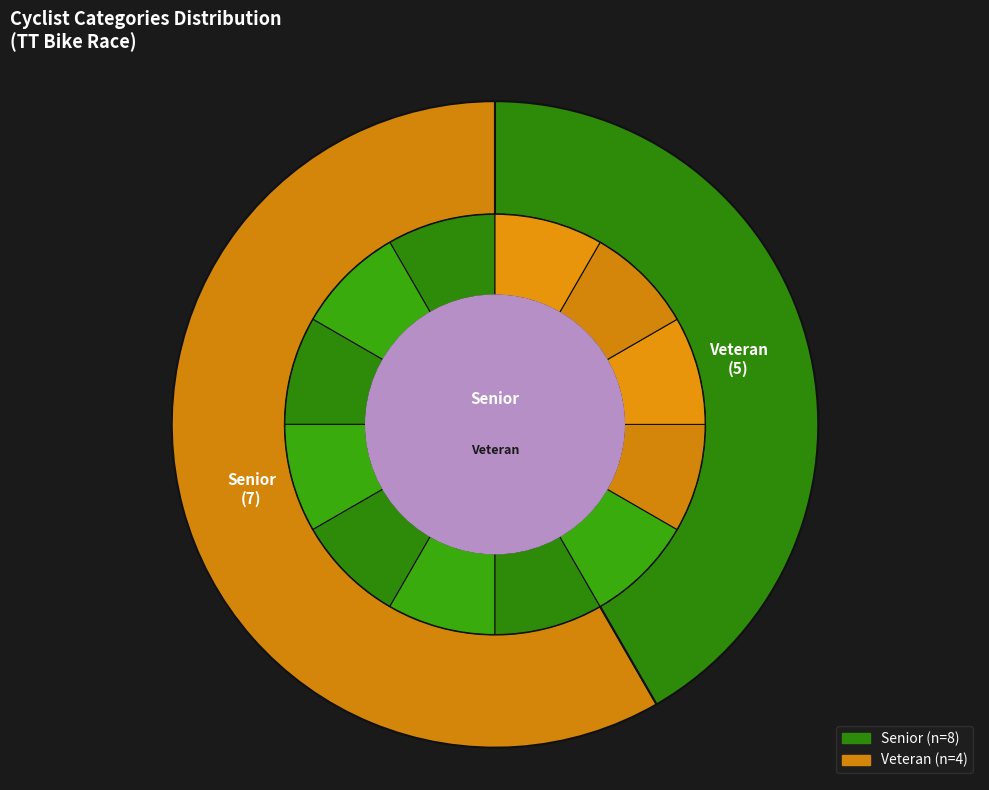

What is the largest slice in the pie chart?

Senior